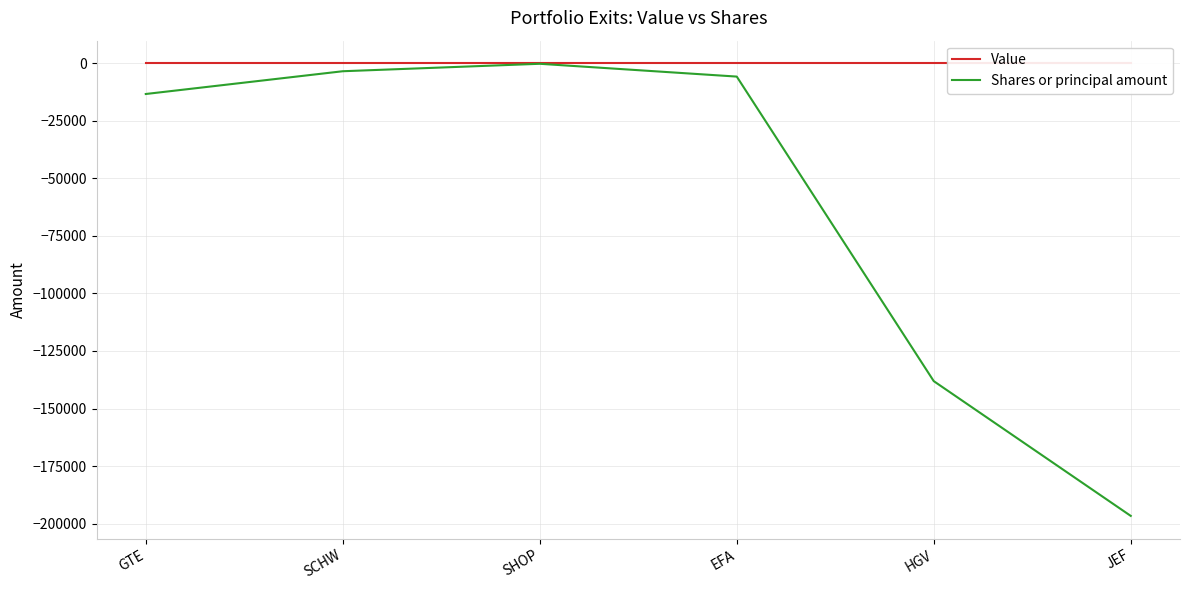

Reading left to right, extract all data points from this chart.

Value: 0	0	0	0	0	0
Shares or principal amount: -13339	-3450	-212	-5775	-138097	-196647